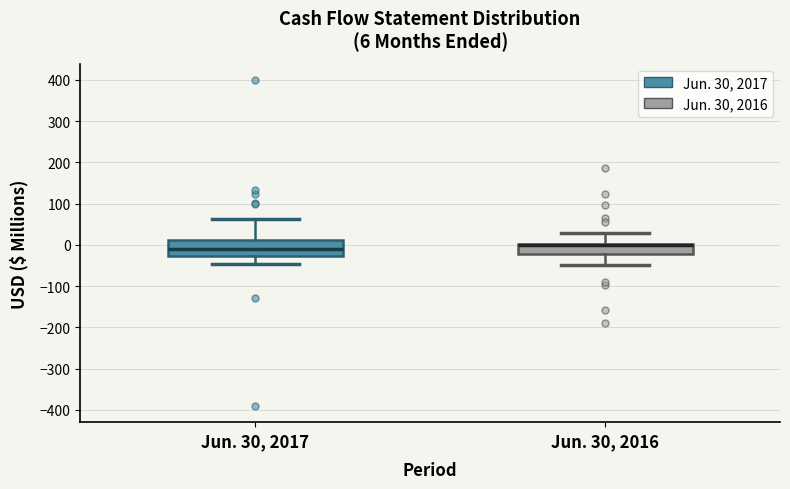

Comparing the boxes themselves (not the whiskers), which one is the tallest?

Jun. 30, 2017